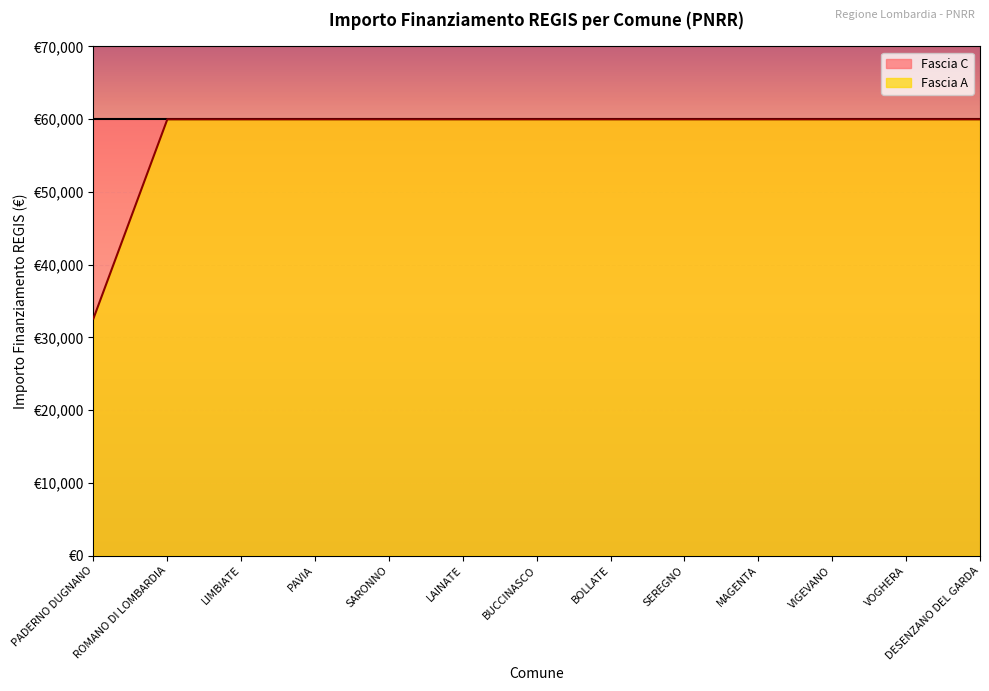

Which has a higher value, PADERNO DUGNANO or VIGEVANO?

VIGEVANO